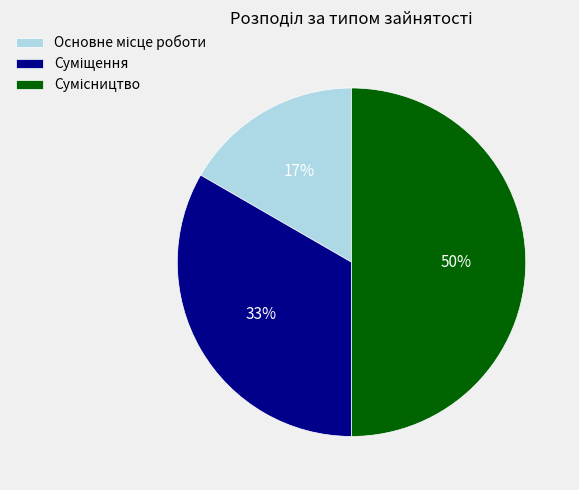

To the nearest percent, what is the difference between the largest and smallest slice percentages?

33%